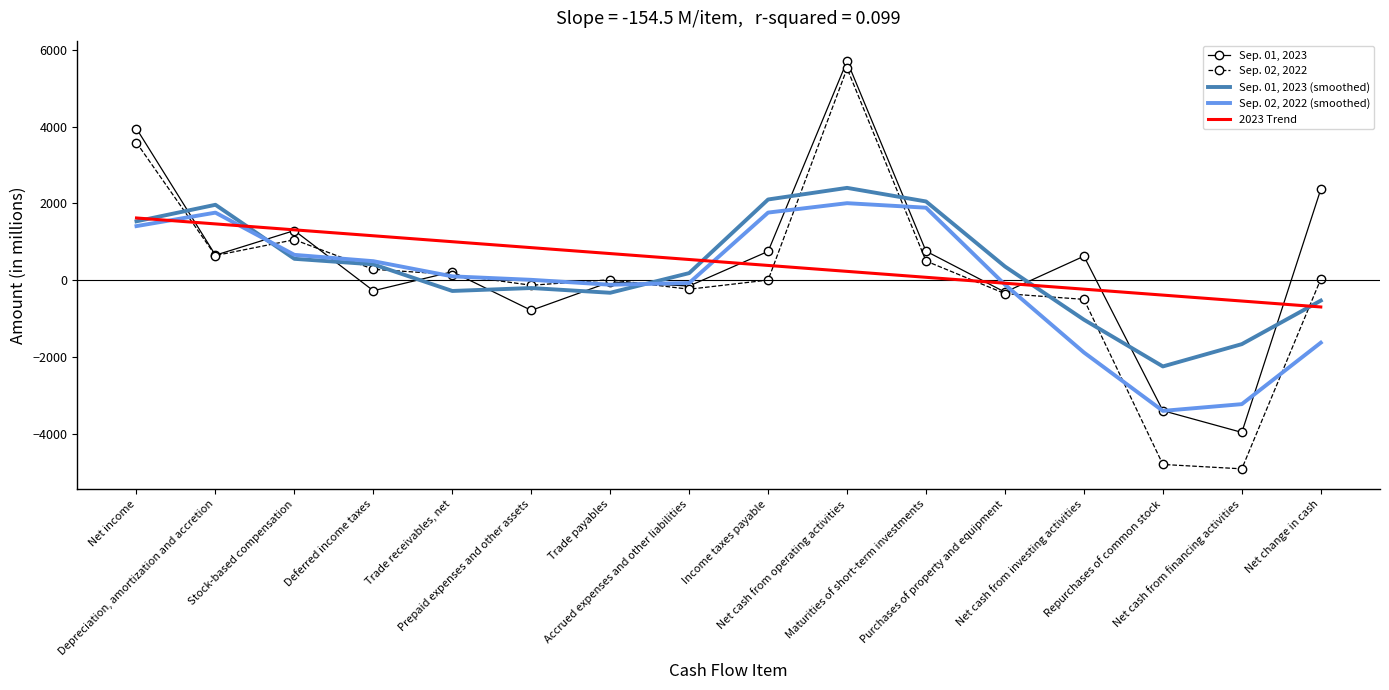

What position from the left is Maturities of short-term investments?

11